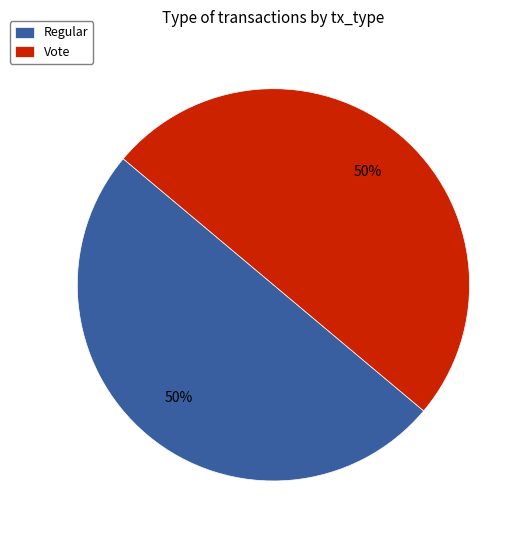

Count the number of slices in the pie.

2